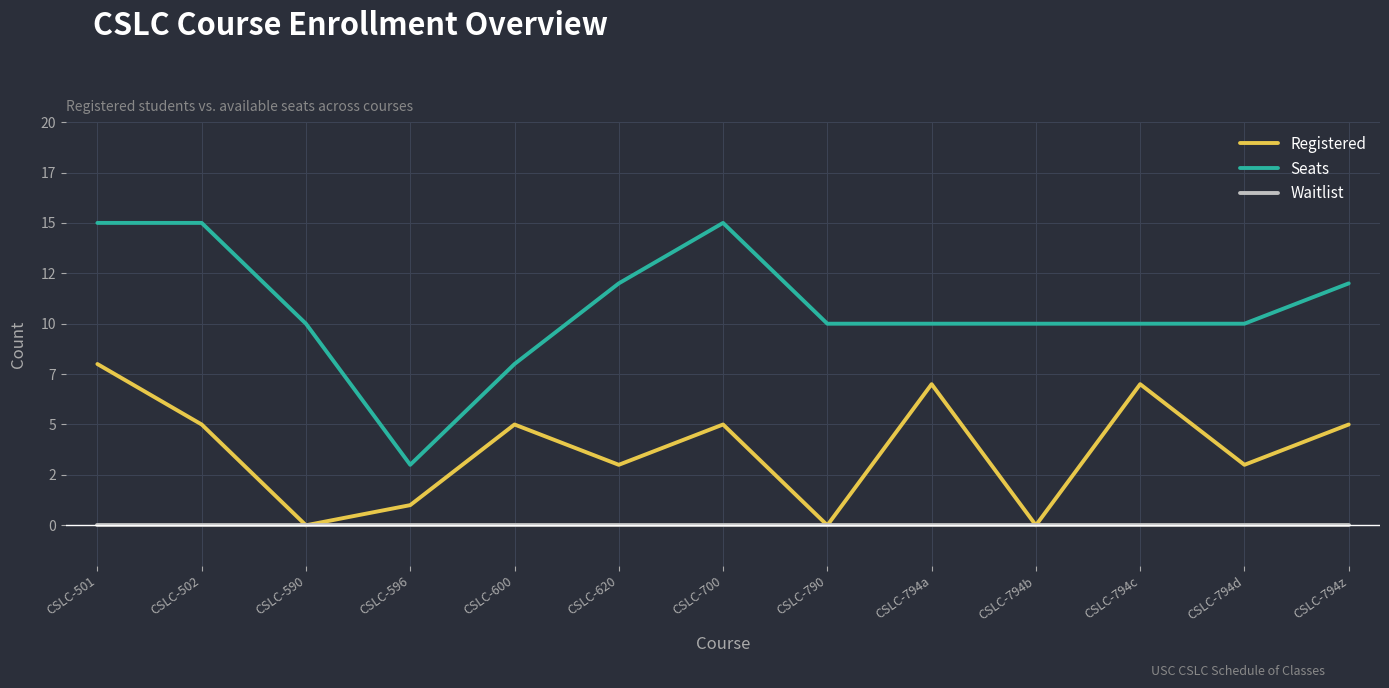

Where is Registered nearest to the value 4?

CSLC-502